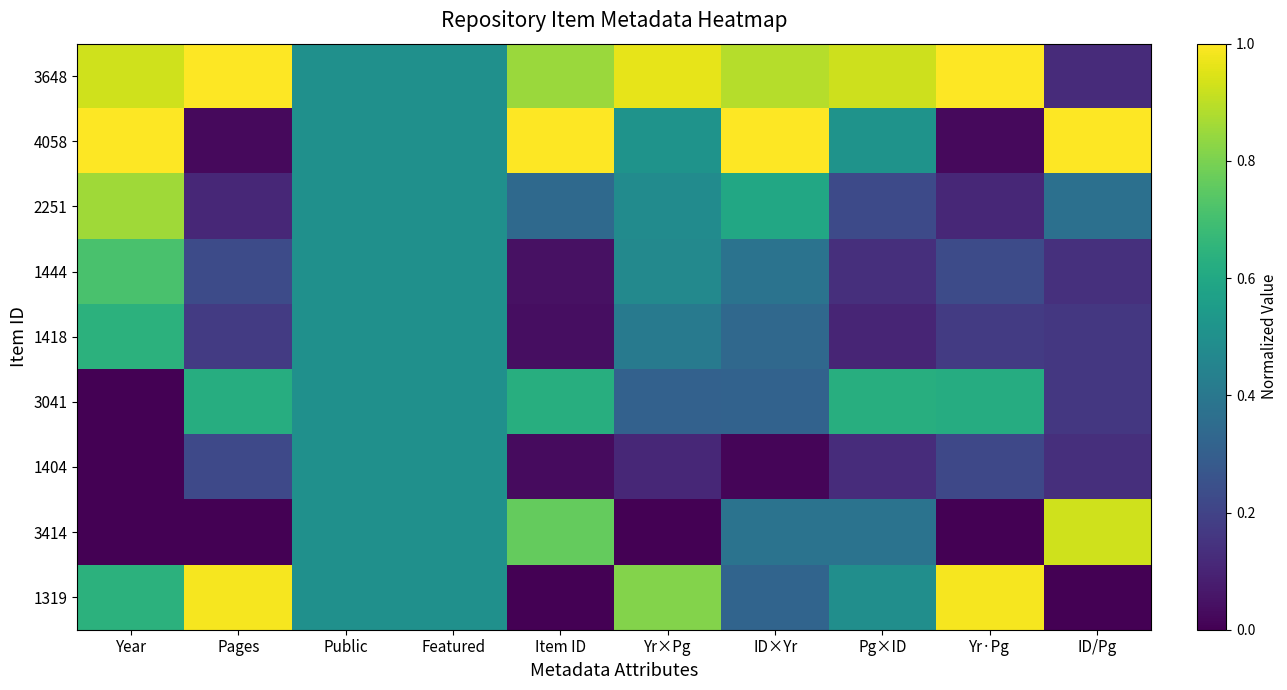

Which category has the lowest value across all series?

Year